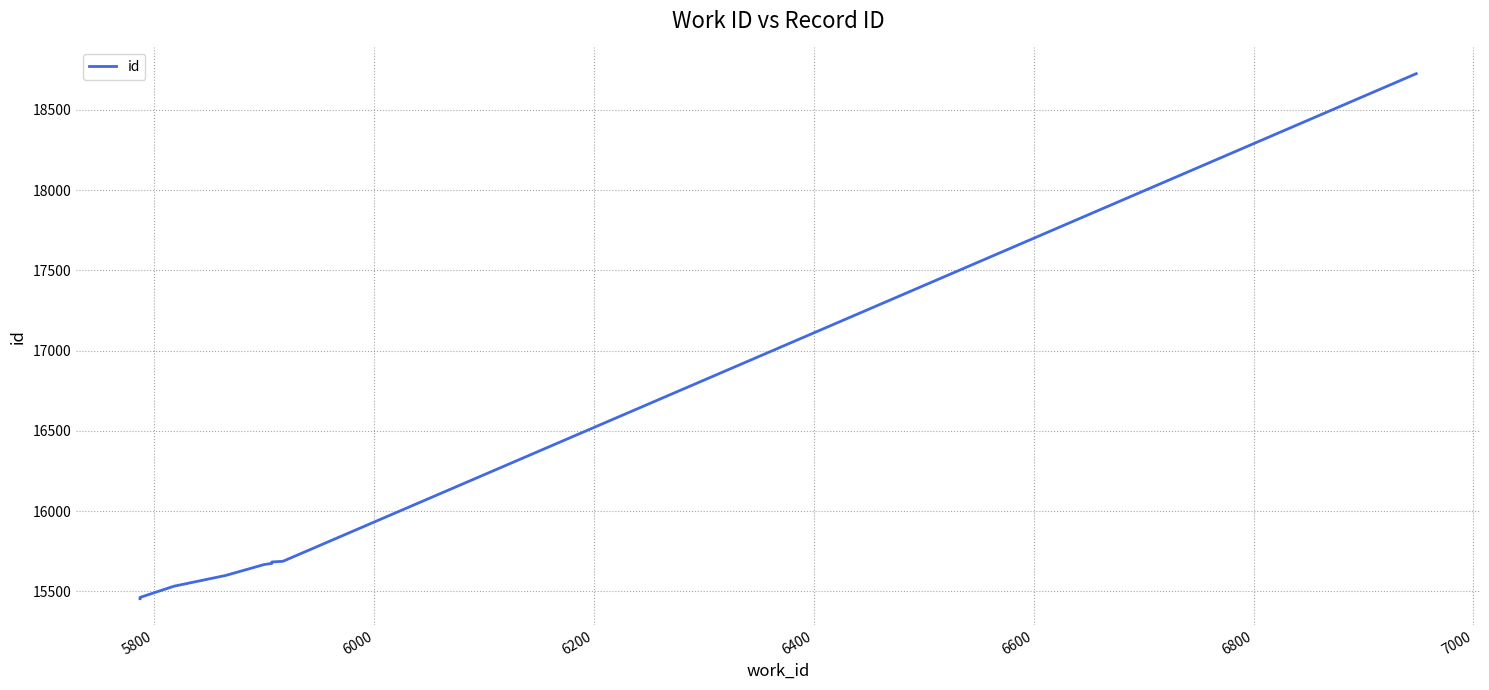

How many lines are shown in the chart?

1